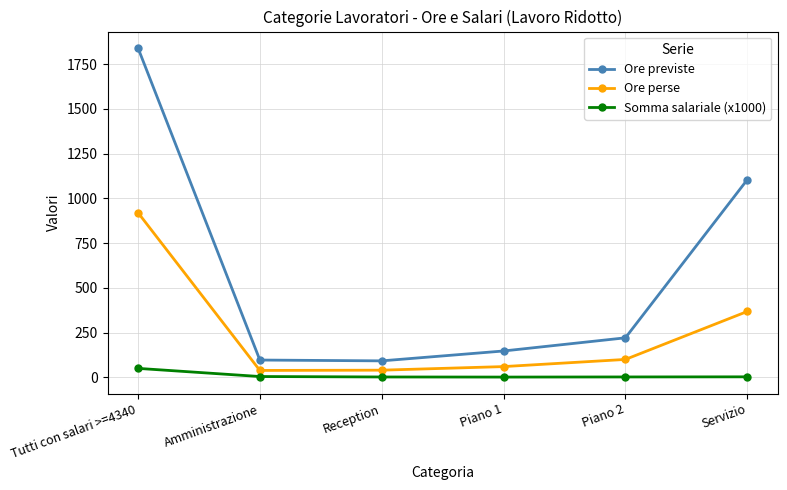

What position from the left is Piano 1?

4